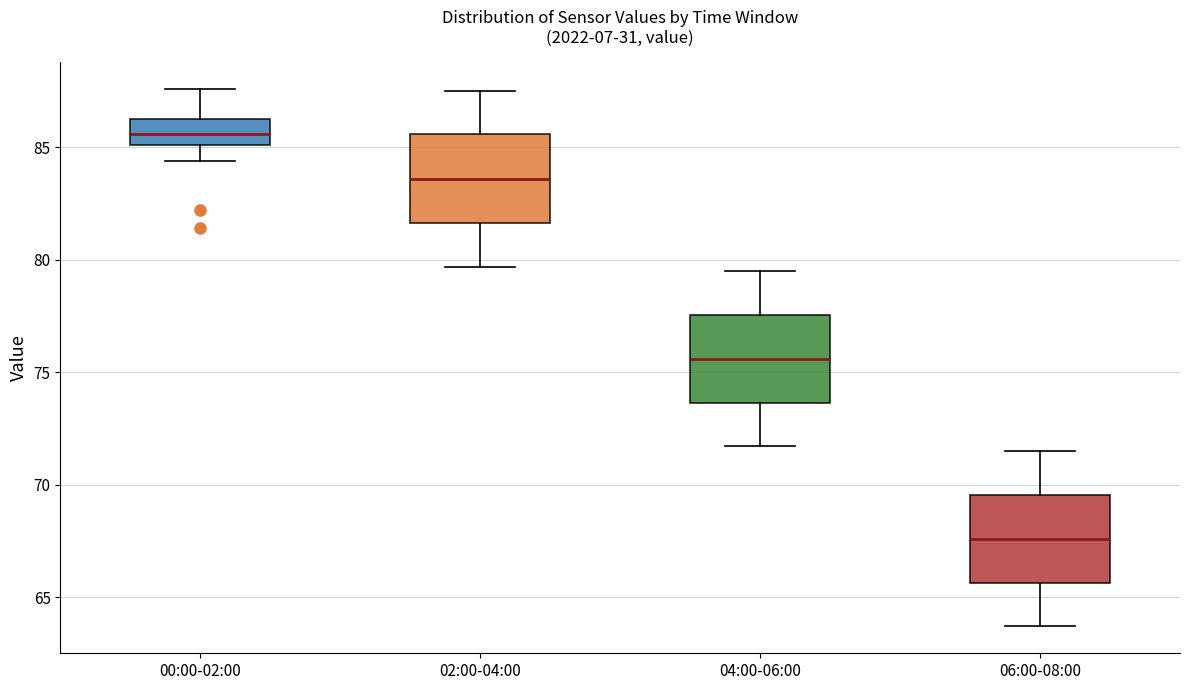

Reading left to right, read every box against the y-axis: the position of its median line, the range the box covers, and the ends of its whiskers. The values are not printed on the chart, so give them approximately, as read against the axis.

00:00-02:00: median 85.5, box 85.0 to 86.5, whiskers 84.5 to 87.5
02:00-04:00: median 83.5, box 81.5 to 85.5, whiskers 79.5 to 87.5
04:00-06:00: median 75.5, box 73.5 to 77.5, whiskers 71.5 to 79.5
06:00-08:00: median 67.5, box 65.5 to 69.5, whiskers 63.5 to 71.5